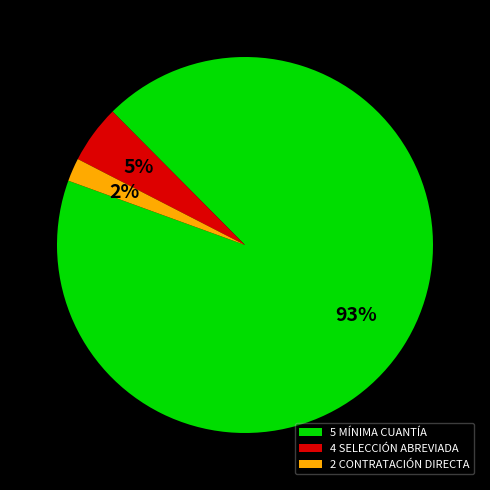

How many segments does this pie chart have?

3